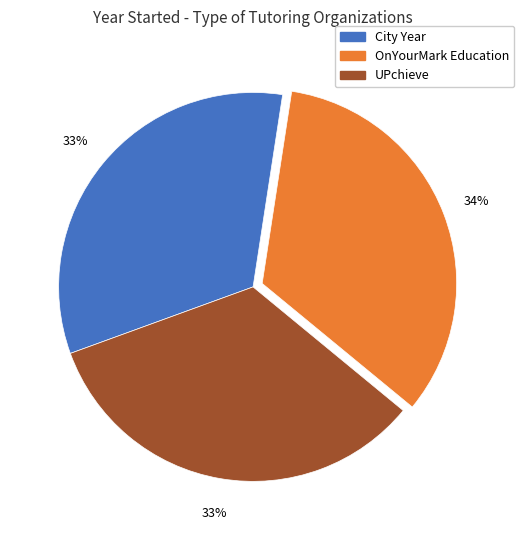

To the nearest percent, what is the difference between the largest and smallest slice percentages?

1%